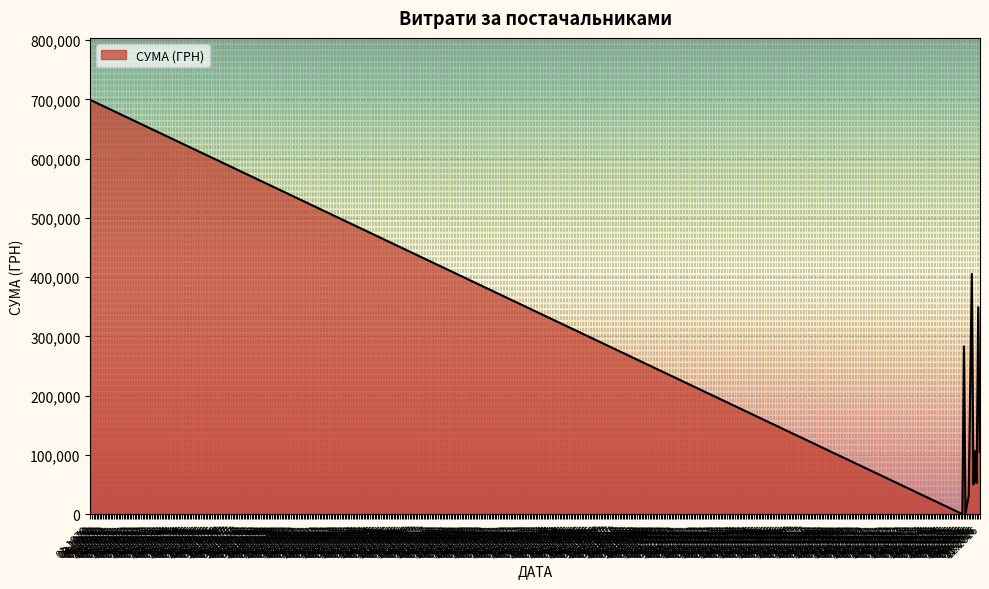

What is the difference between the maximum and minimum values?

698931.2